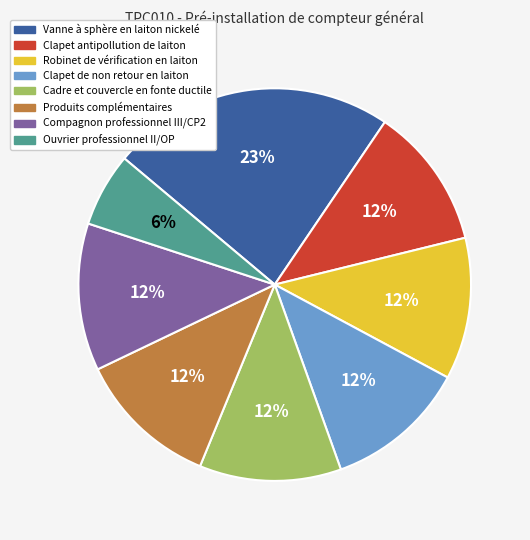

Which category has the smallest portion of the pie?

Ouvrier professionnel II/OP